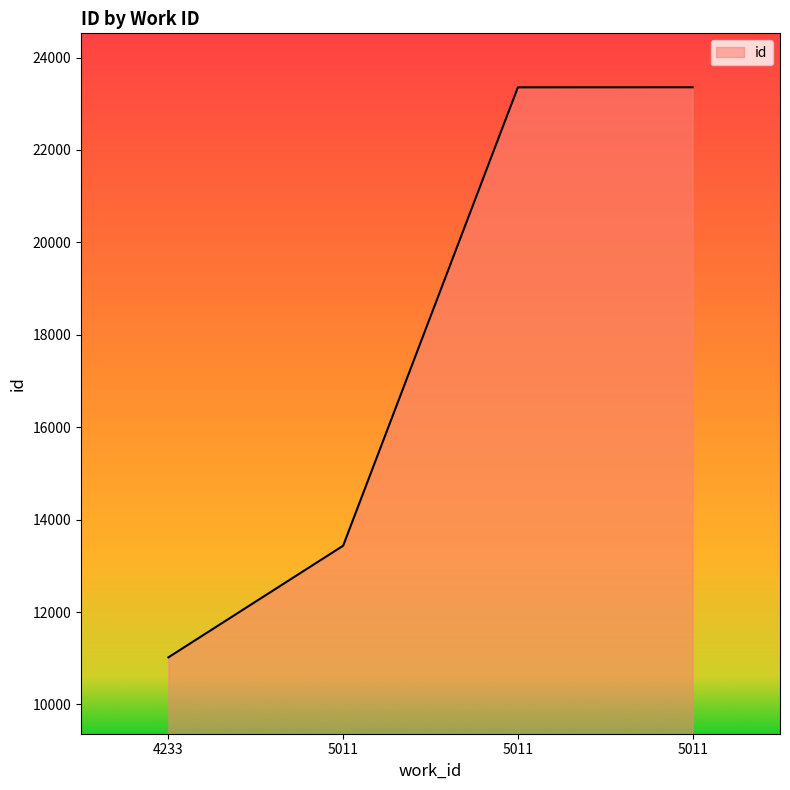

Which category has the highest value across all series?

5011